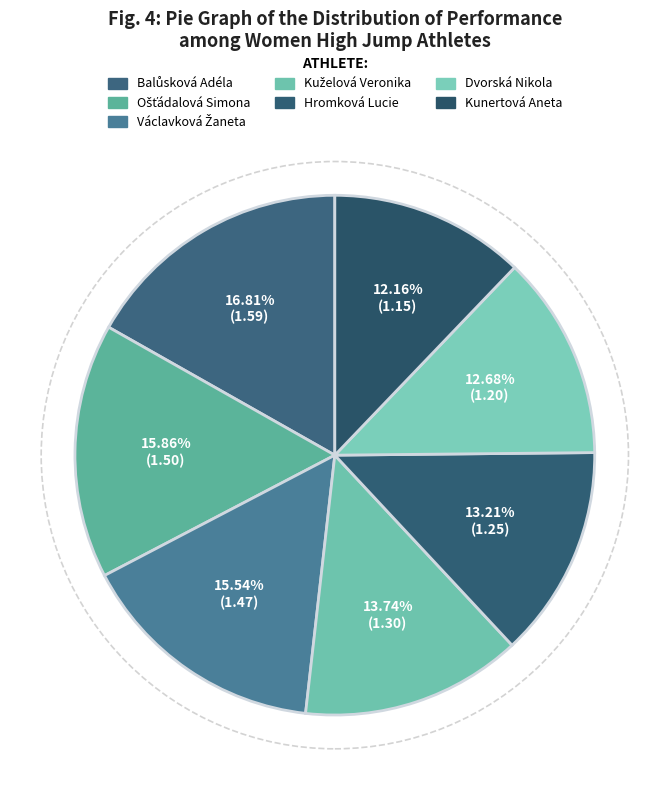

How many slices are in this pie chart?

7